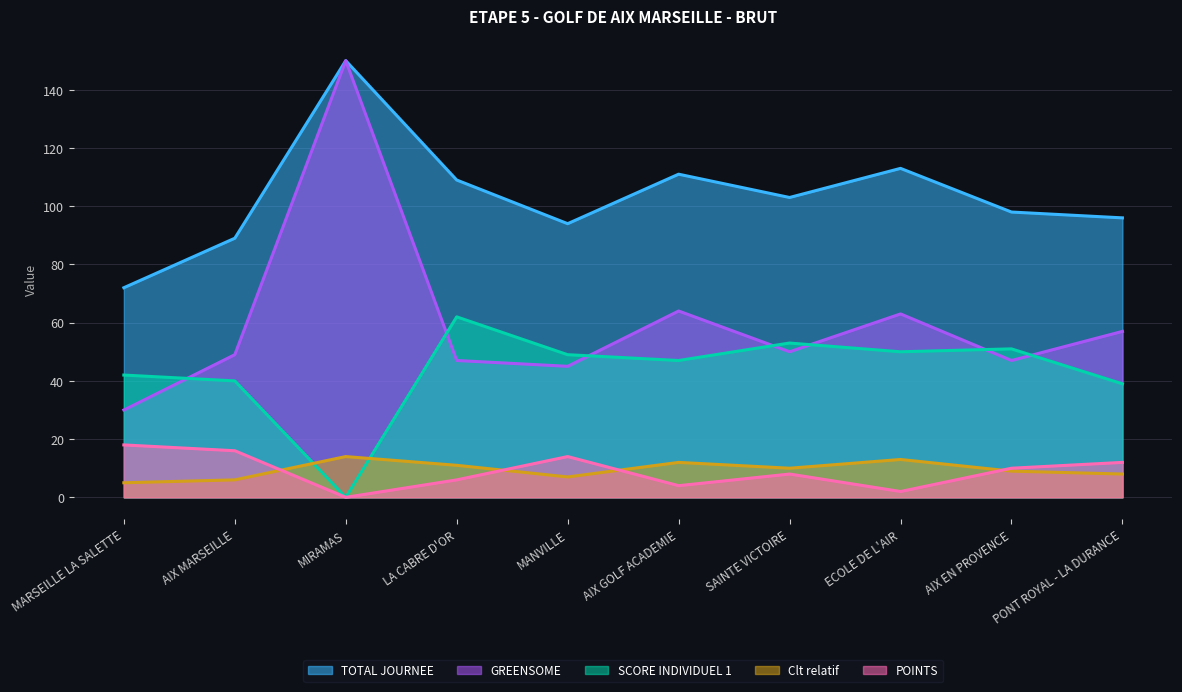

Reading left to right, list all the values displayed in this chart.

TOTAL JOURNEE: MARSEILLE LA SALETTE=72	AIX MARSEILLE=89	MIRAMAS=150	LA CABRE D'OR=109	MANVILLE=94	AIX GOLF ACADEMIE=111	SAINTE VICTOIRE=103	ECOLE DE L'AIR=113	AIX EN PROVENCE=98	PONT ROYAL - LA DURANCE=96
POINTS: MARSEILLE LA SALETTE=18	AIX MARSEILLE=16	MIRAMAS=0	LA CABRE D'OR=6	MANVILLE=14	AIX GOLF ACADEMIE=4	SAINTE VICTOIRE=8	ECOLE DE L'AIR=2	AIX EN PROVENCE=10	PONT ROYAL - LA DURANCE=12
SCORE INDIVIDUEL 1: MARSEILLE LA SALETTE=42	AIX MARSEILLE=40	MIRAMAS=0	LA CABRE D'OR=62	MANVILLE=49	AIX GOLF ACADEMIE=47	SAINTE VICTOIRE=53	ECOLE DE L'AIR=50	AIX EN PROVENCE=51	PONT ROYAL - LA DURANCE=39
Clt relatif: MARSEILLE LA SALETTE=5	AIX MARSEILLE=6	MIRAMAS=14	LA CABRE D'OR=11	MANVILLE=7	AIX GOLF ACADEMIE=12	SAINTE VICTOIRE=10	ECOLE DE L'AIR=13	AIX EN PROVENCE=9	PONT ROYAL - LA DURANCE=8
GREENSOME: MARSEILLE LA SALETTE=30	AIX MARSEILLE=49	MIRAMAS=150	LA CABRE D'OR=47	MANVILLE=45	AIX GOLF ACADEMIE=64	SAINTE VICTOIRE=50	ECOLE DE L'AIR=63	AIX EN PROVENCE=47	PONT ROYAL - LA DURANCE=57